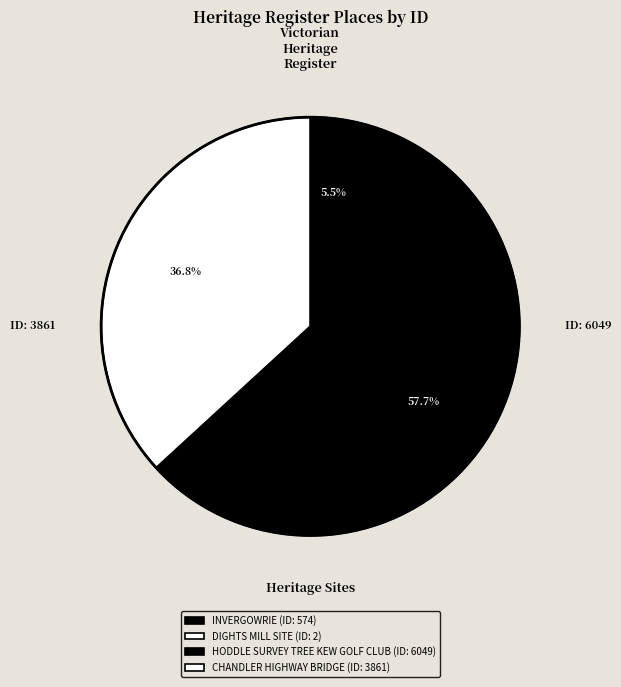

What portion of the pie excludes CHANDLER HIGHWAY BRIDGE?

63.2%